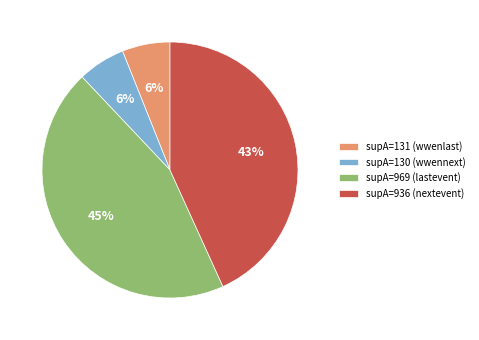

Does supA=969 (lastevent) represent more than half of the total?

No